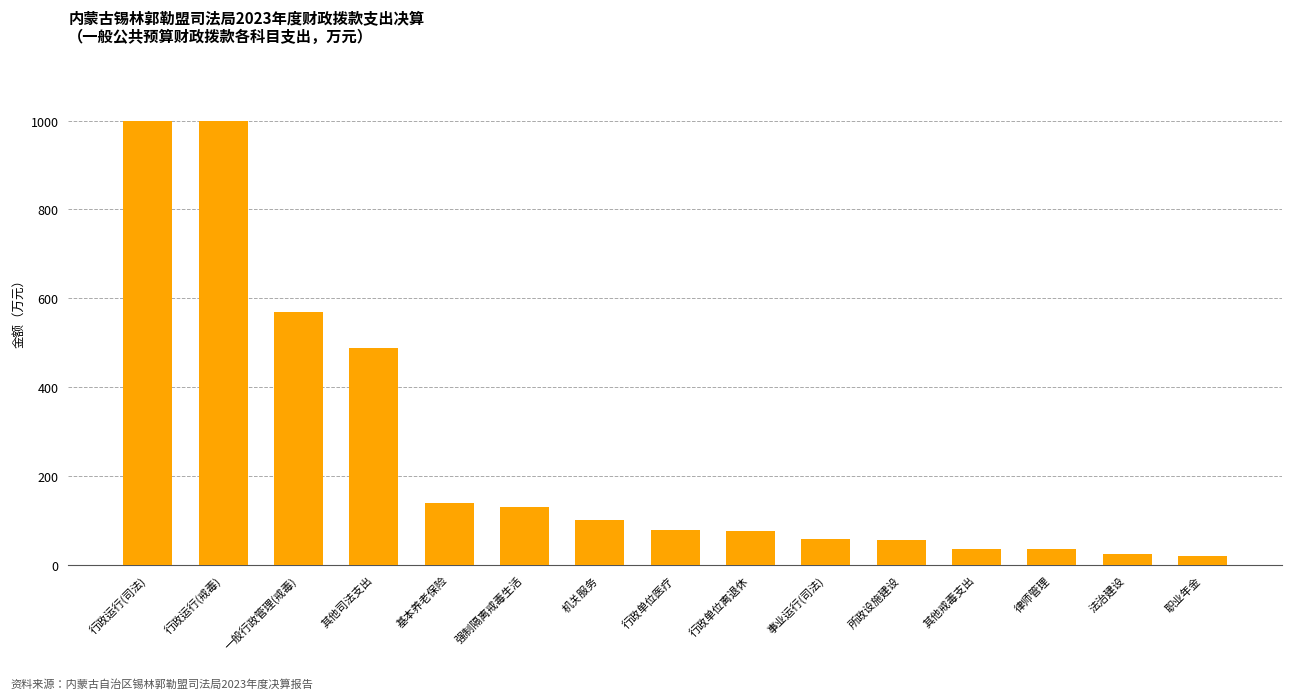

What is the label of the 6th bar from the left?

强制隔离戒毒生活